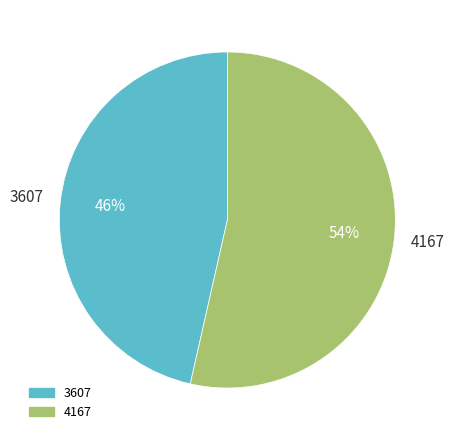

Is the sum of 4167 and 3607 greater than half?

Yes